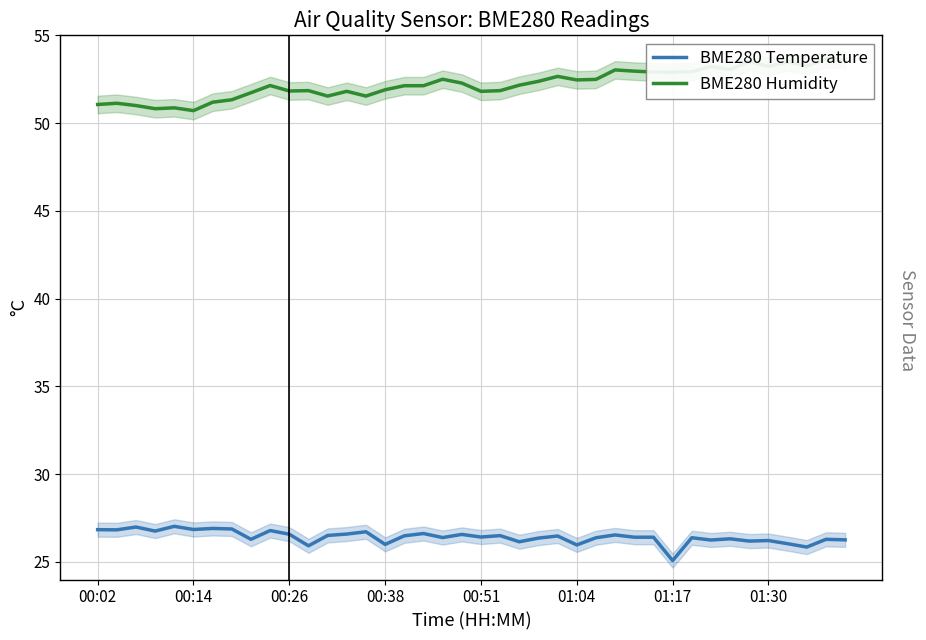

At which label does BME280 Temperature reach its minimum?

01:17